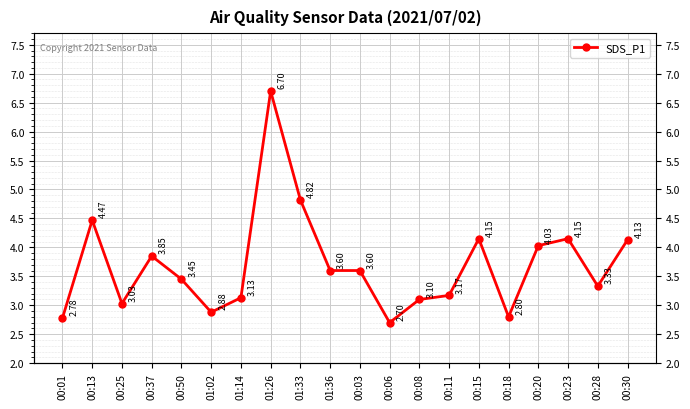

Where is the first local minimum?

00:25